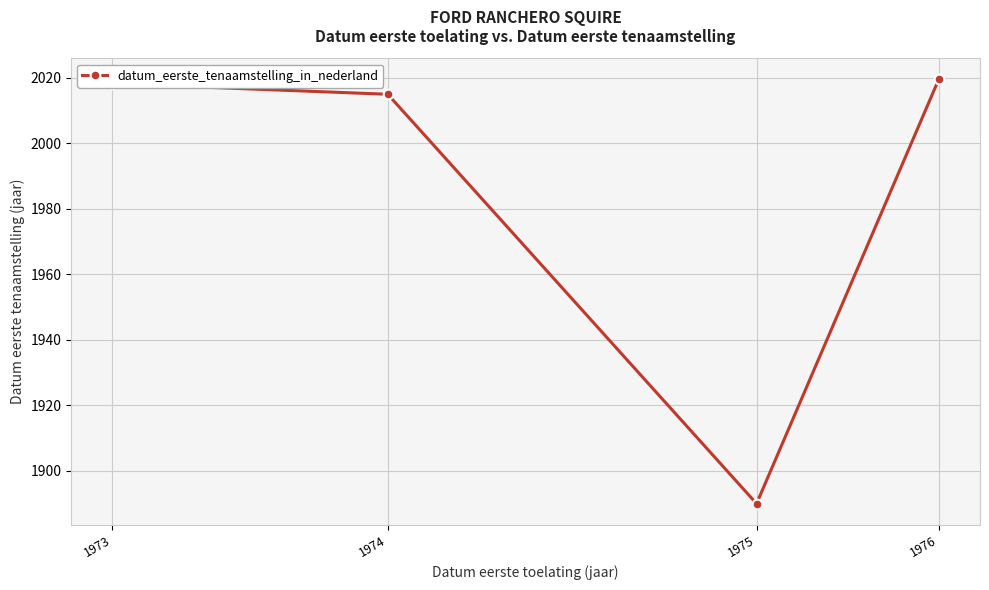

List the labels in order of value, smallest first.

1975, 1974, 1973, 1976